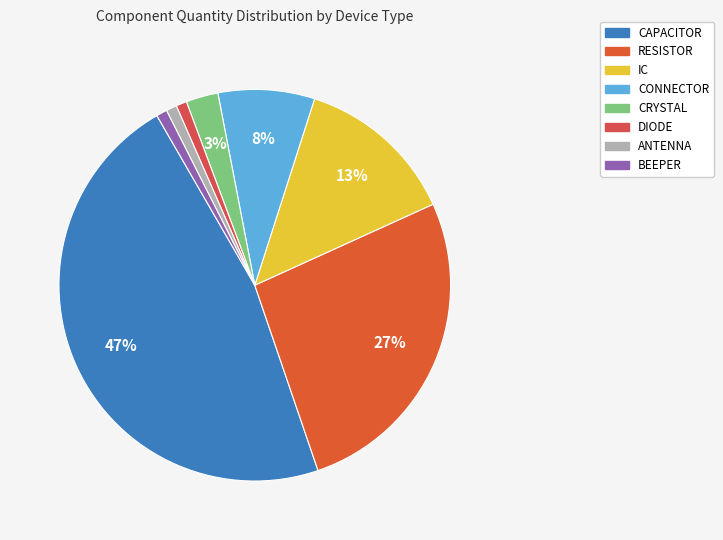

Count the number of slices in the pie.

8